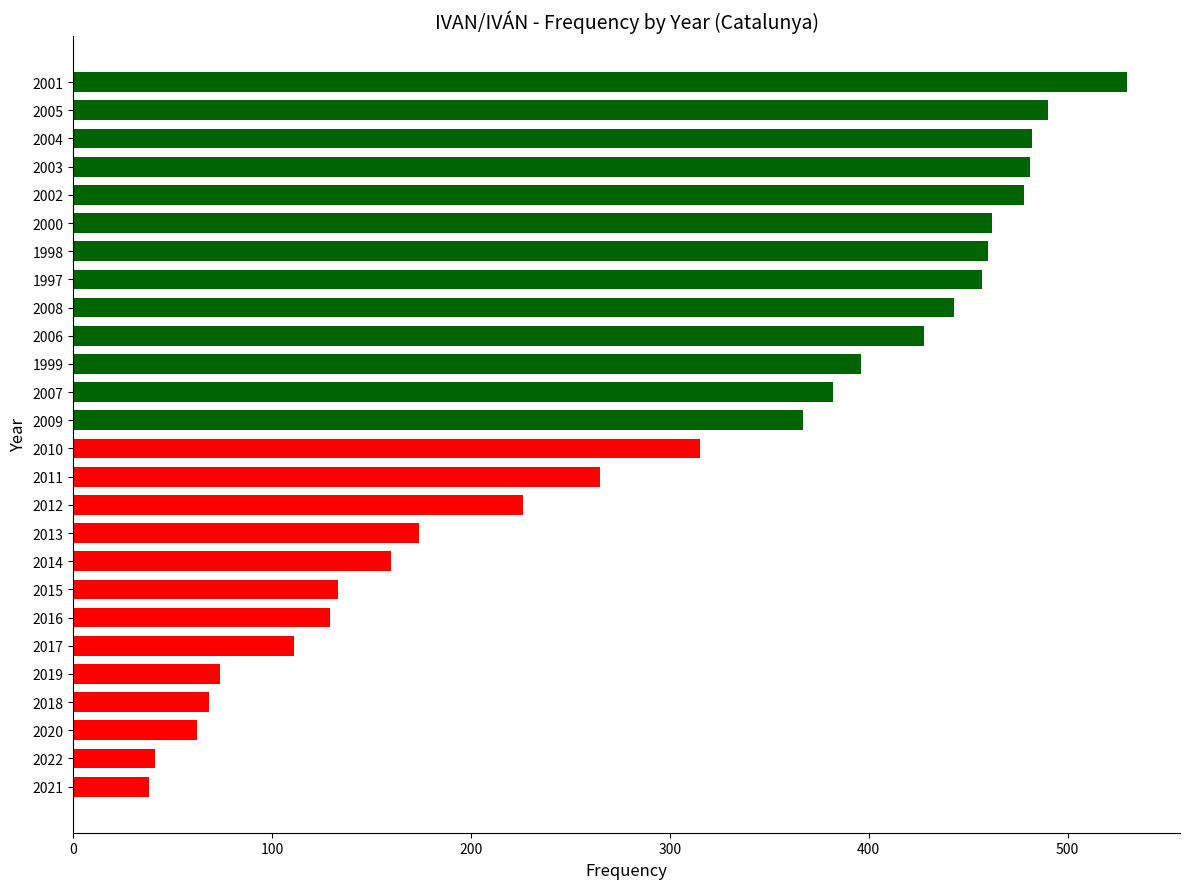

Where is the data nearest to the value 284?

2011